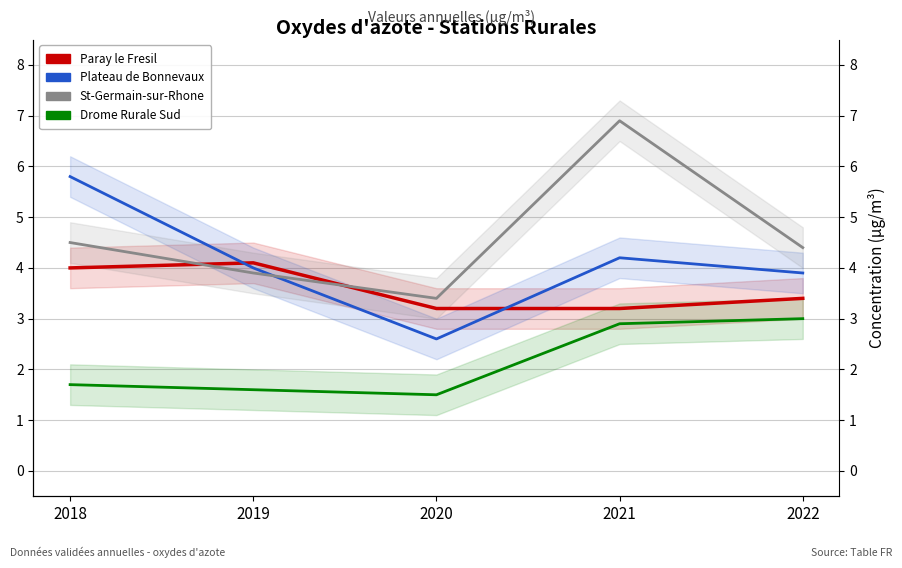

At 2018, list the series in order from largest to smallest.

Plateau de Bonnevaux, St-Germain-sur-Rhone, Paray le Fresil, Drome Rurale Sud